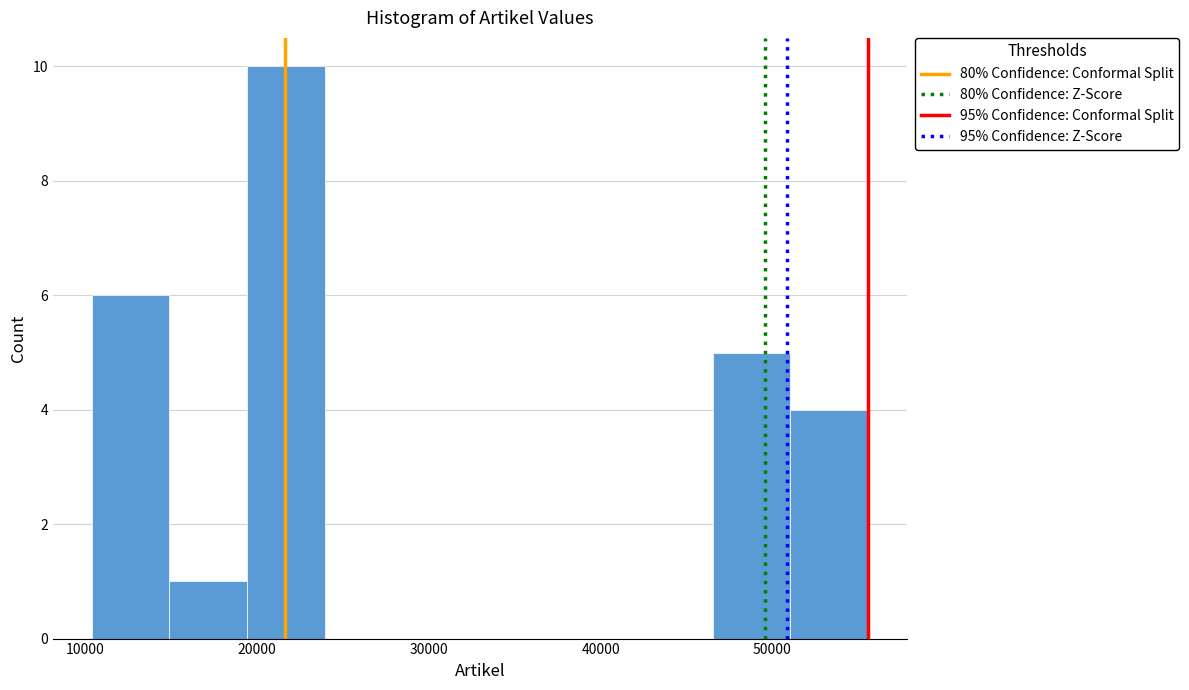

What is the height of the bar covering 15000 to 19000 on the x-axis? Neither the bar edges nor the heights are printed on the chart, so give them approximately, as read against the axes.

1